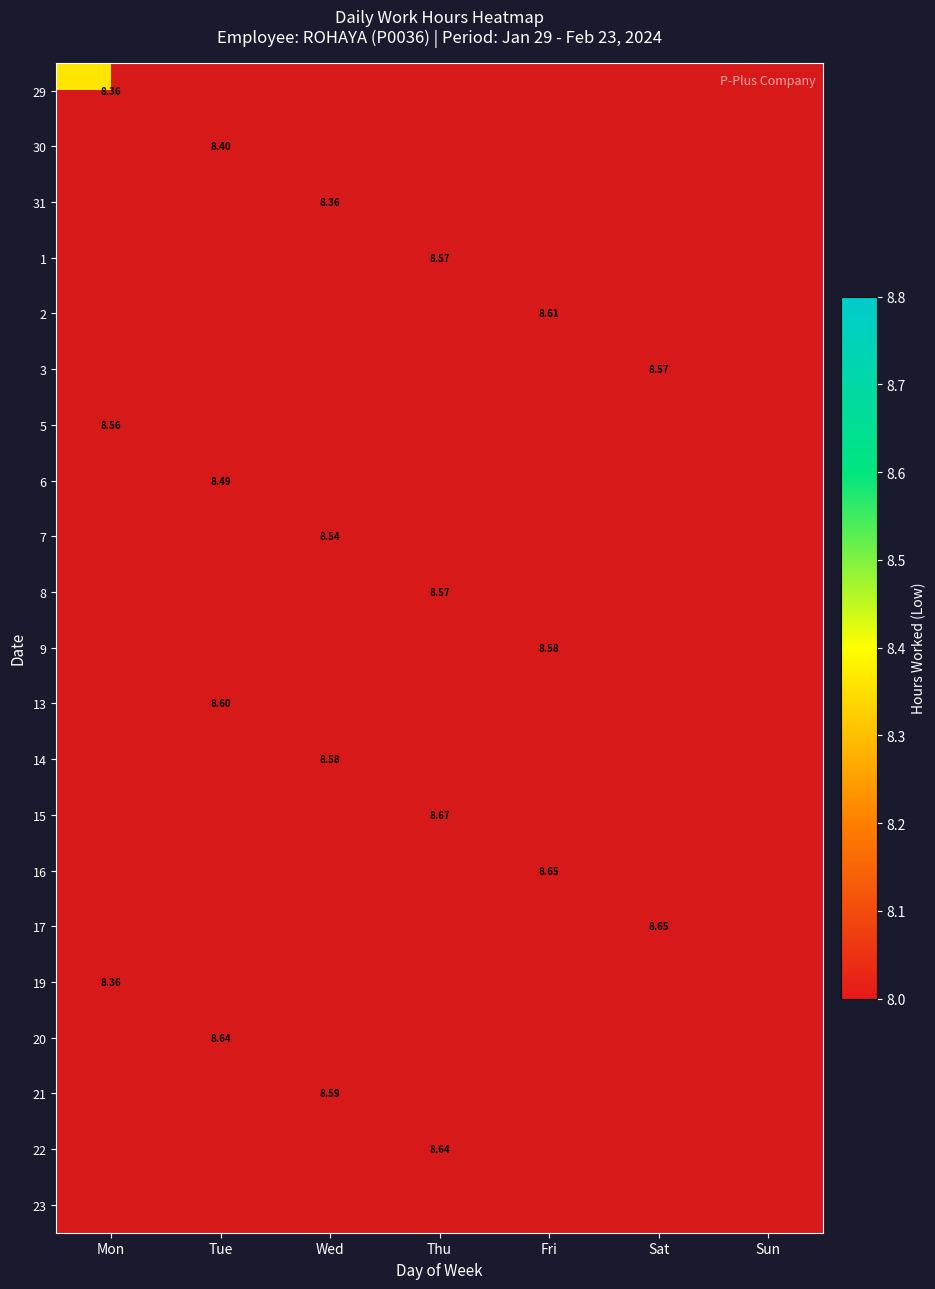

Which series has the widest spread of values?

29